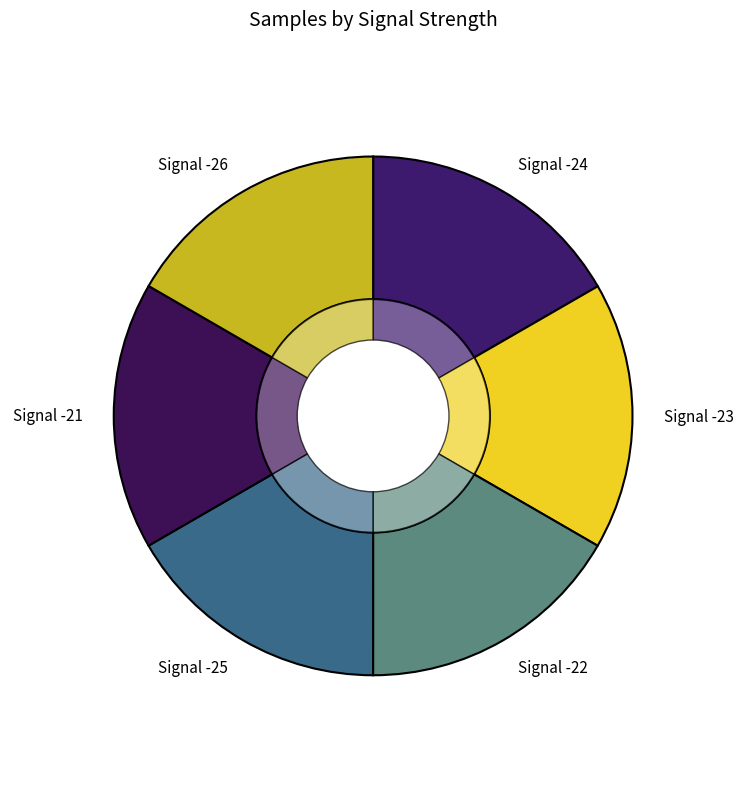

To the nearest percent, what percentage of the pie is -25?

17%